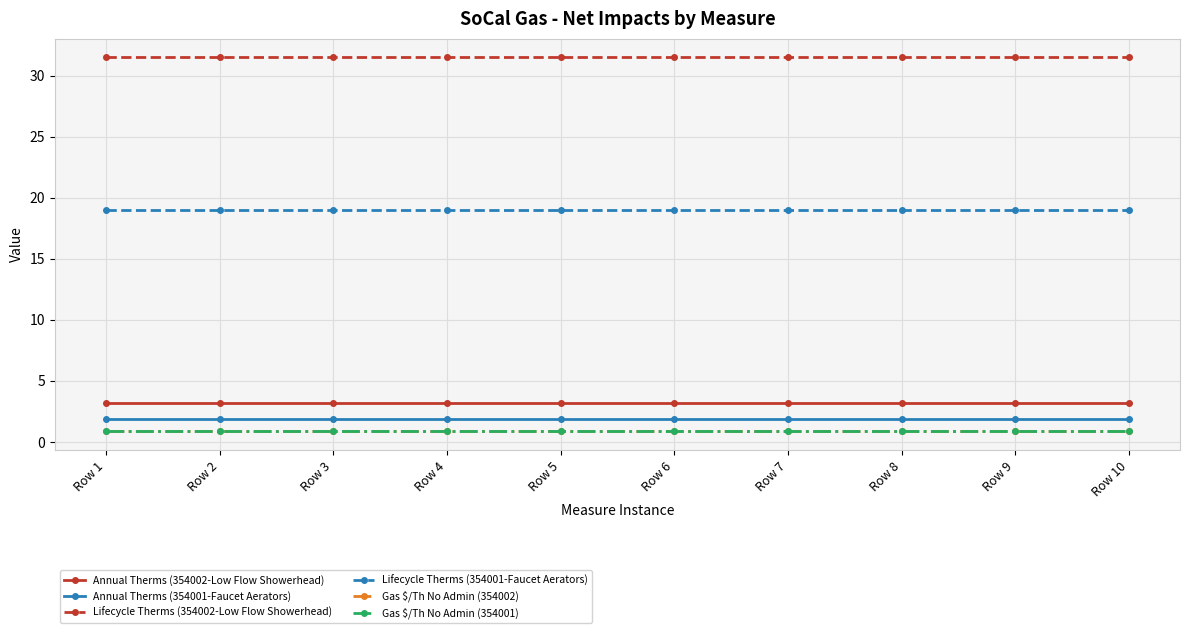

Which has a higher value, Row 4 or Row 8?

Row 4